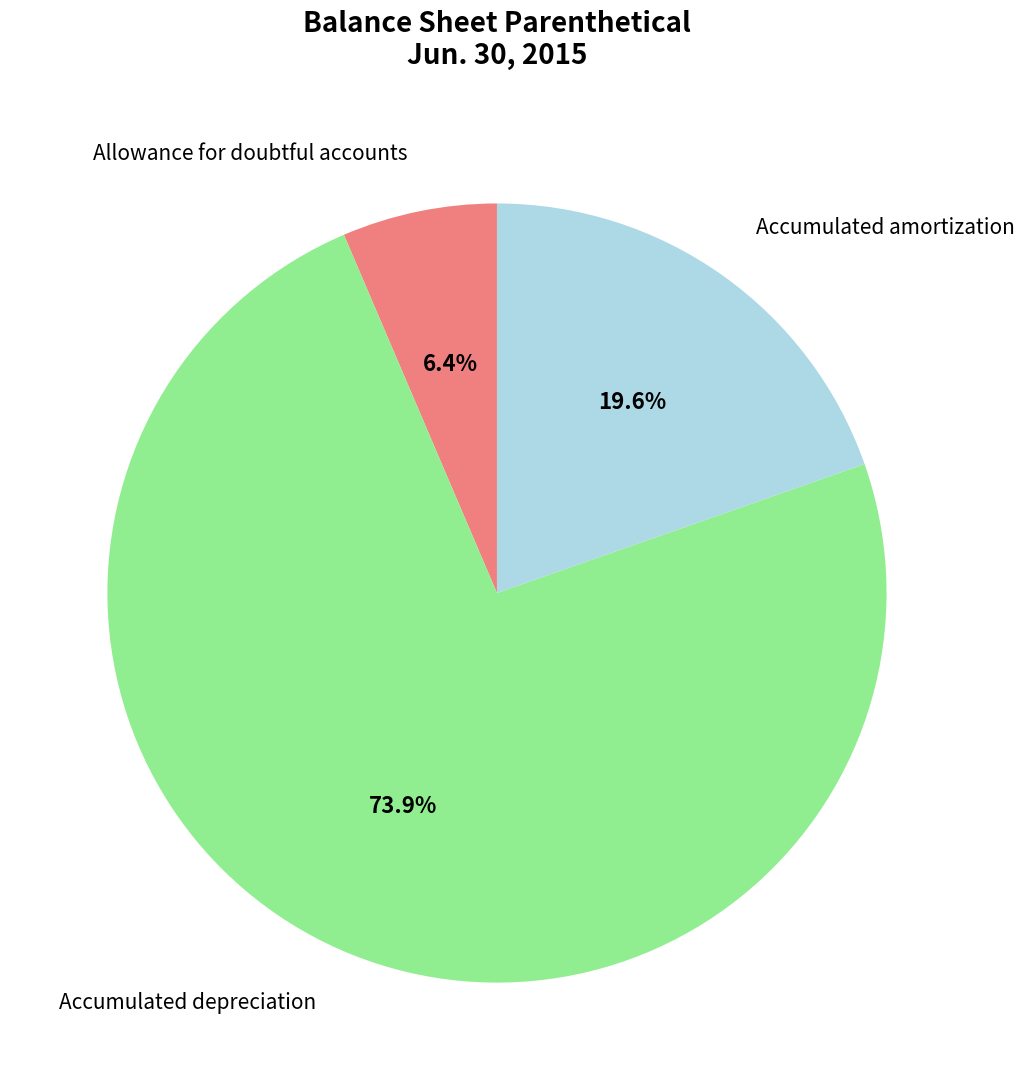

How many segments does this pie chart have?

3